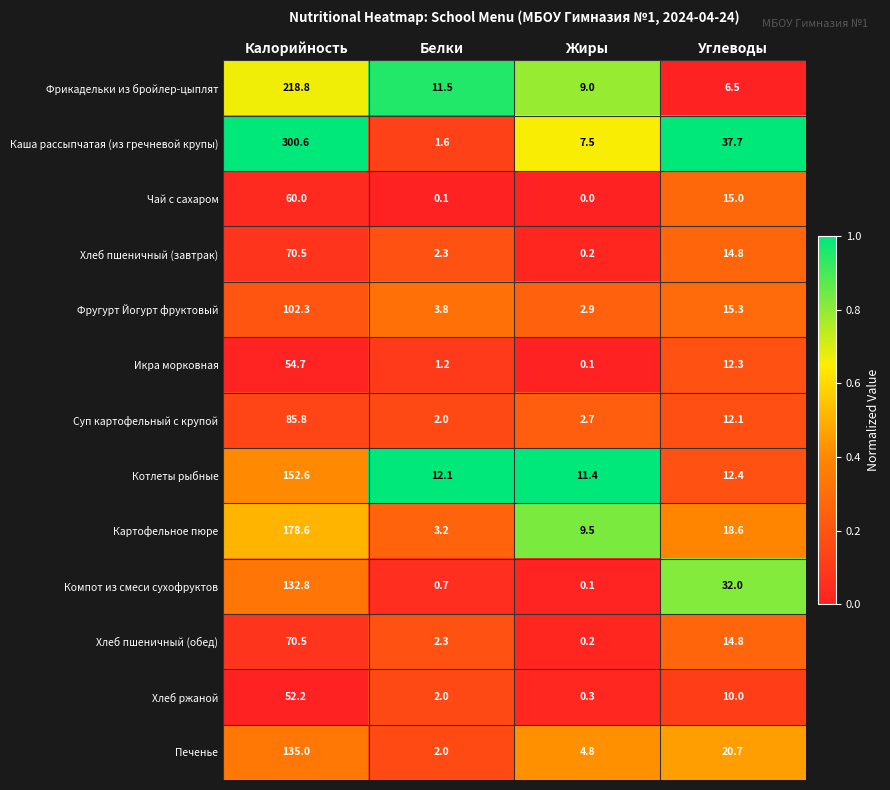

At which label does Хлеб пшеничный (обед) reach its minimum?

Жиры